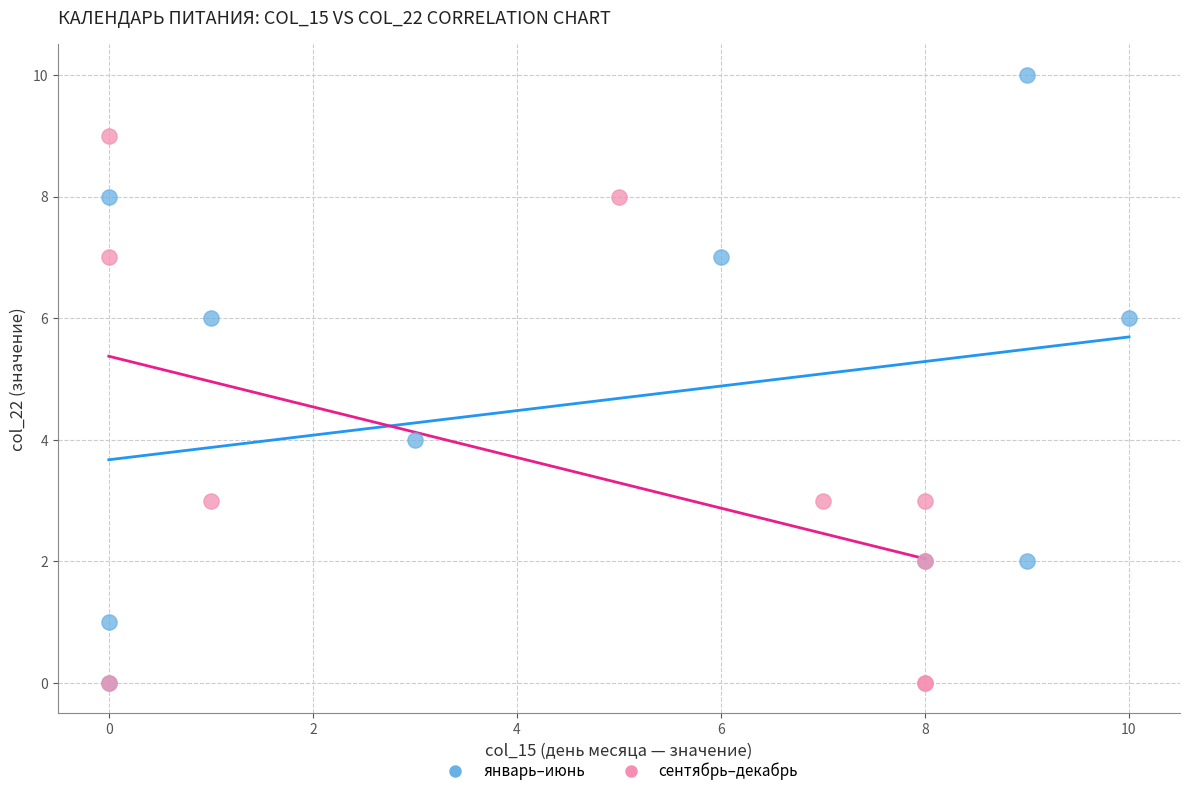

Which series has the largest Y range (max minus min)?

январь–июнь